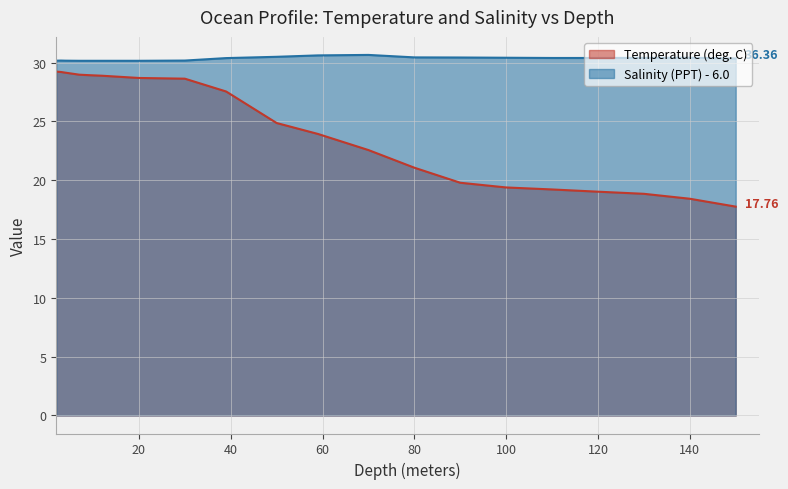

True or false: Temperature and Salinity cross at least once.

False